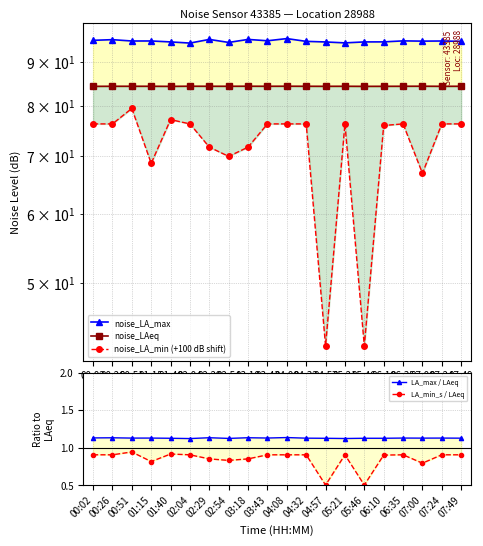

Reading right to left, transcribe all the data shown in this chart.

noise_LA_max: 94.9	95.0	95.0	95.1	94.8	94.8	94.6	94.8	94.9	95.6	95.1	95.4	94.7	95.4	94.5	94.8	95.0	95.0	95.4	95.2
noise_LAeq: 84.3	84.3	84.3	84.3	84.3	84.3	84.3	84.3	84.3	84.3	84.3	84.3	84.3	84.3	84.3	84.3	84.3	84.3	84.3	84.3
noise_LA_min (+100 dB shift): 76.3	76.3	66.9	76.3	76.0	42.3	76.3	42.3	76.3	76.3	76.3	71.7	70.0	71.7	76.3	77.1	68.7	79.5	76.3	76.3
LA_max / LAeq: 1.1	1.1	1.1	1.1	1.1	1.1	1.1	1.1	1.1	1.1	1.1	1.1	1.1	1.1	1.1	1.1	1.1	1.1	1.1	1.1
LA_min_s / LAeq: 0.9	0.9	0.8	0.9	0.9	0.5	0.9	0.5	0.9	0.9	0.9	0.9	0.8	0.9	0.9	0.9	0.8	0.9	0.9	0.9